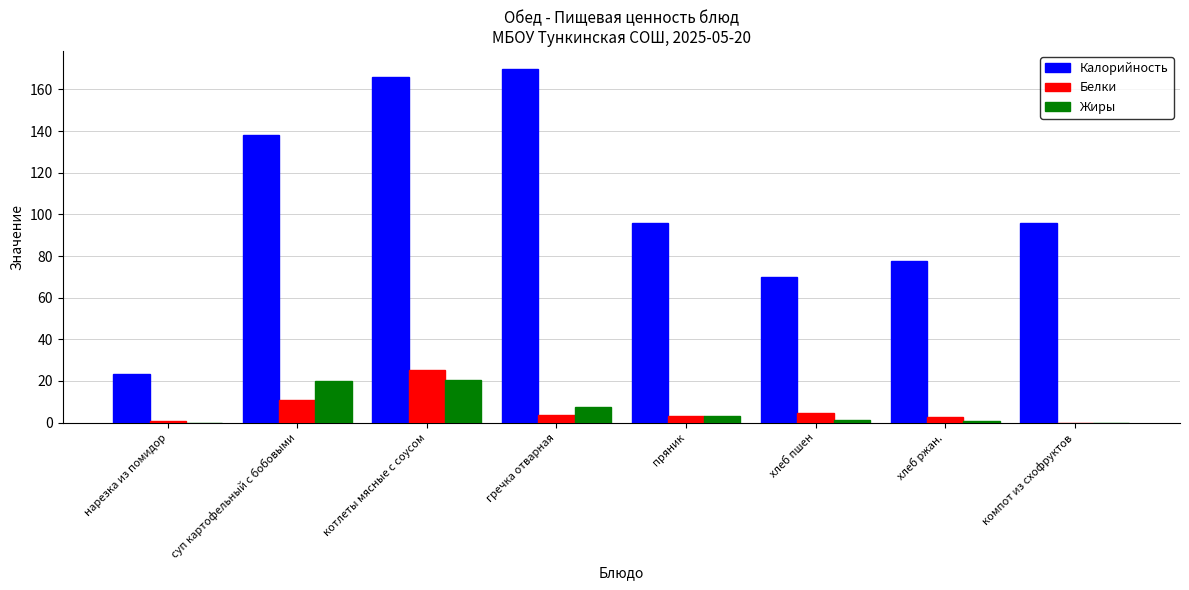

How many categories are shown in the chart?

8